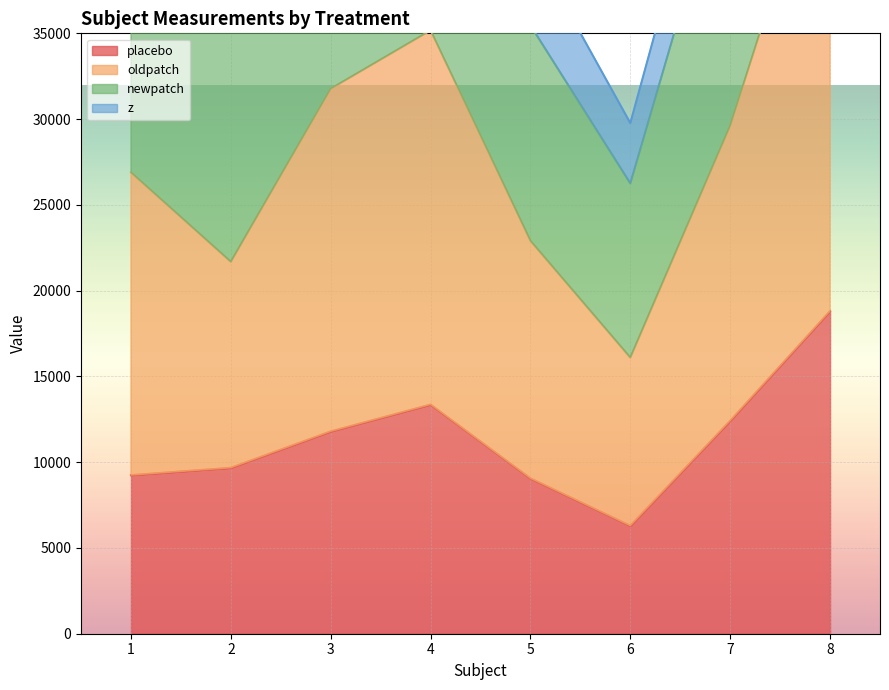

What is the highest value of the placebo series?

18806